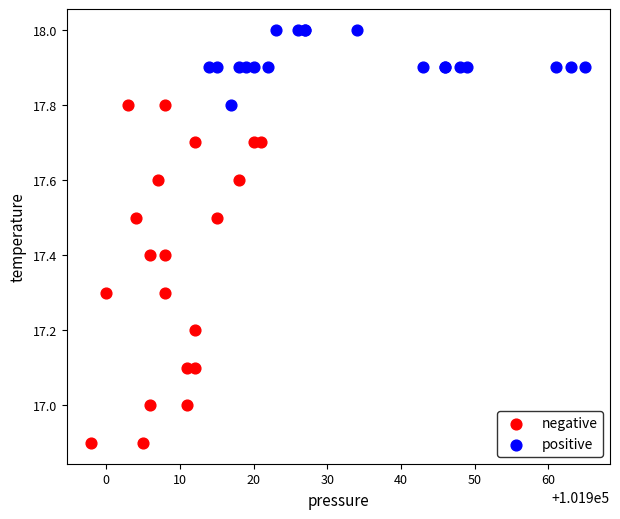

Which series contains the highest Y value?

positive